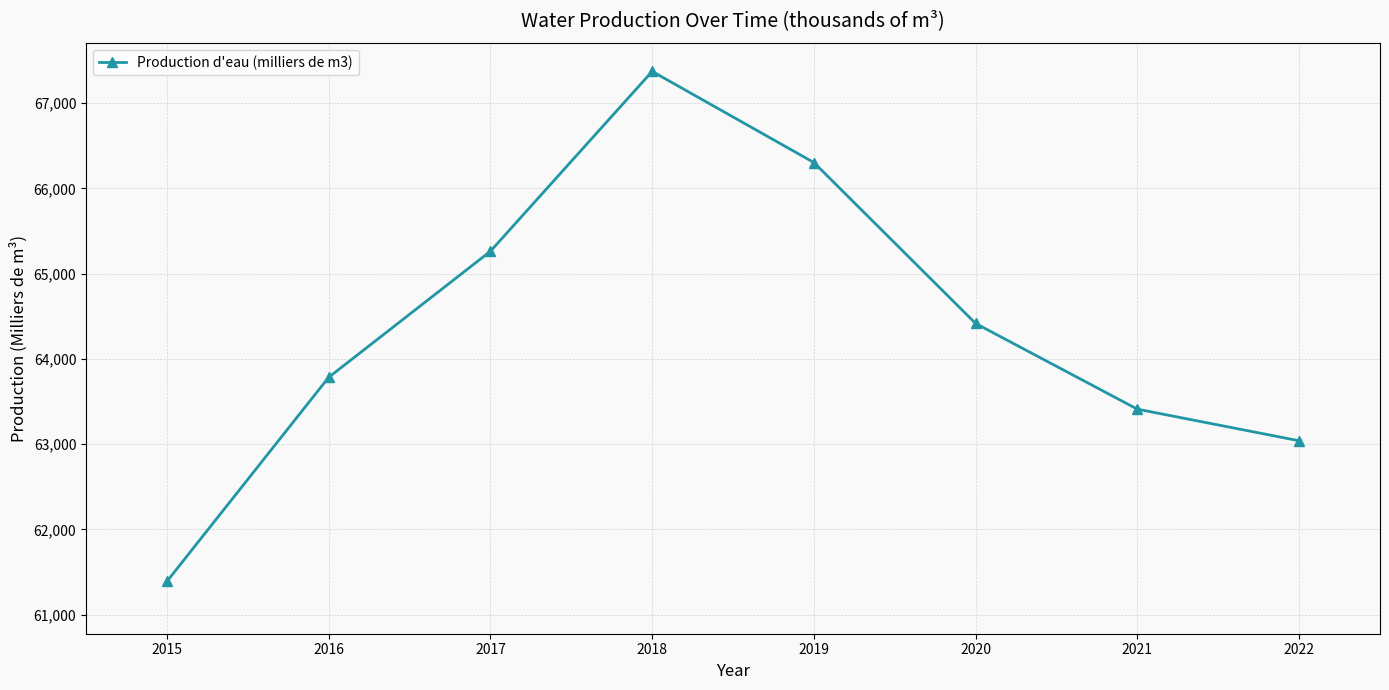

Does the chart display data point markers on the line(s)?

Yes